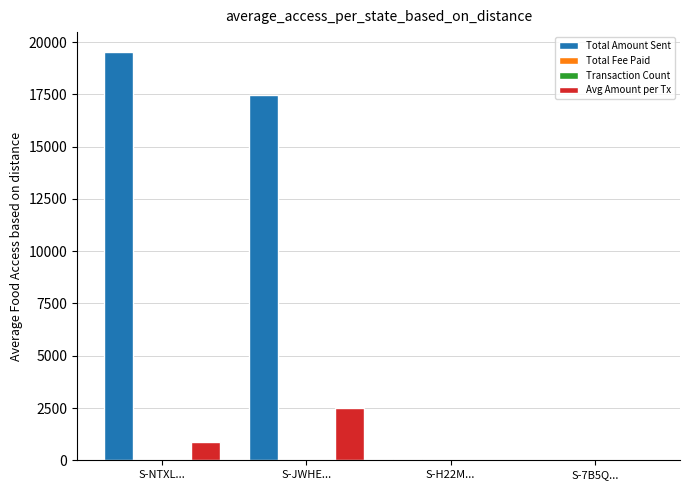

What is the maximum value for Avg Amount per Tx?

2498.3